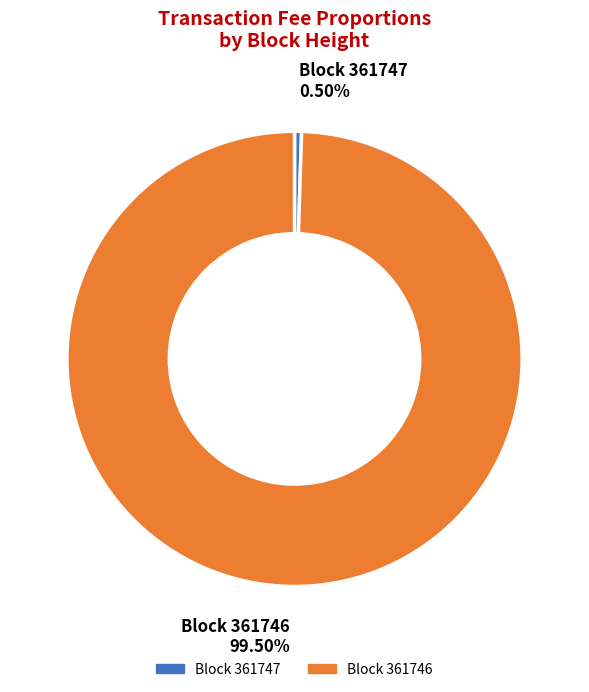

Is the sum of Block 361746 and Block 361747 greater than half?

Yes